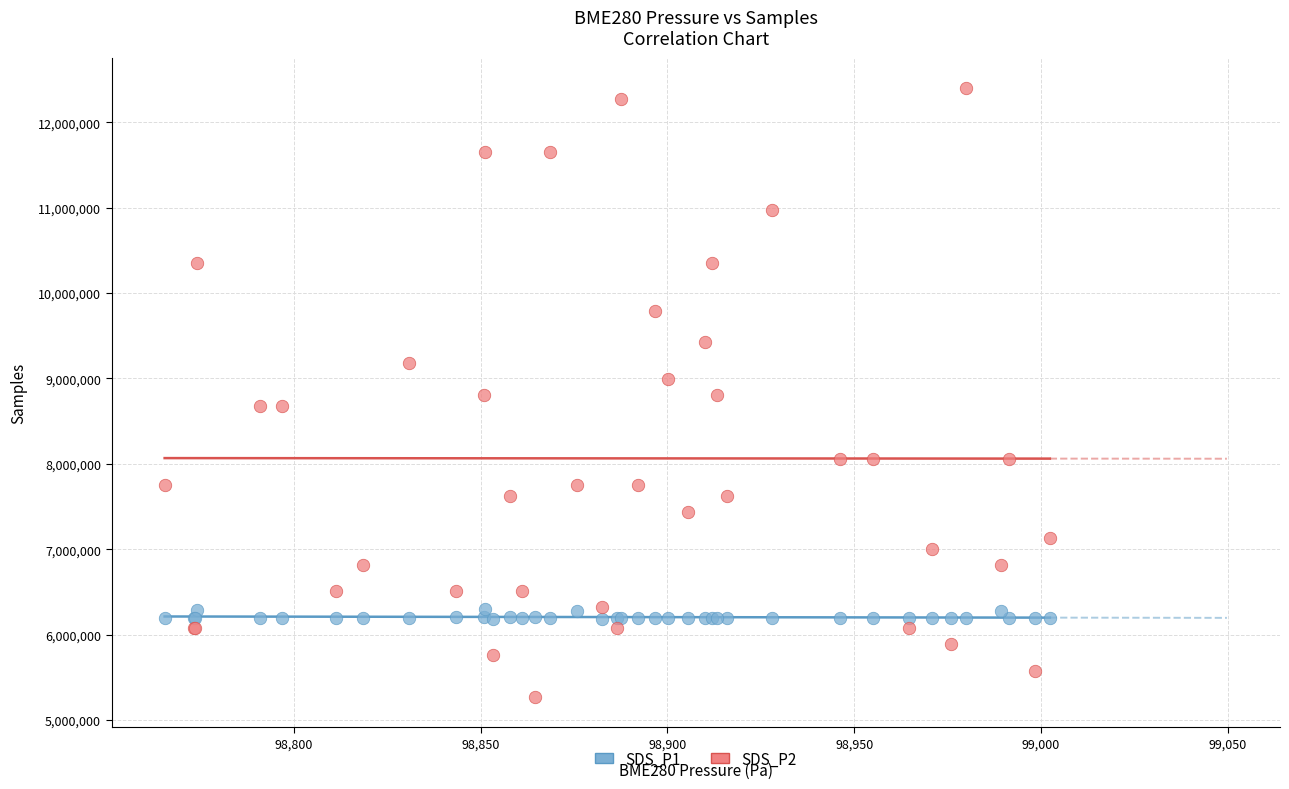

Which series reaches the minimum Y coordinate?

SDS_P2